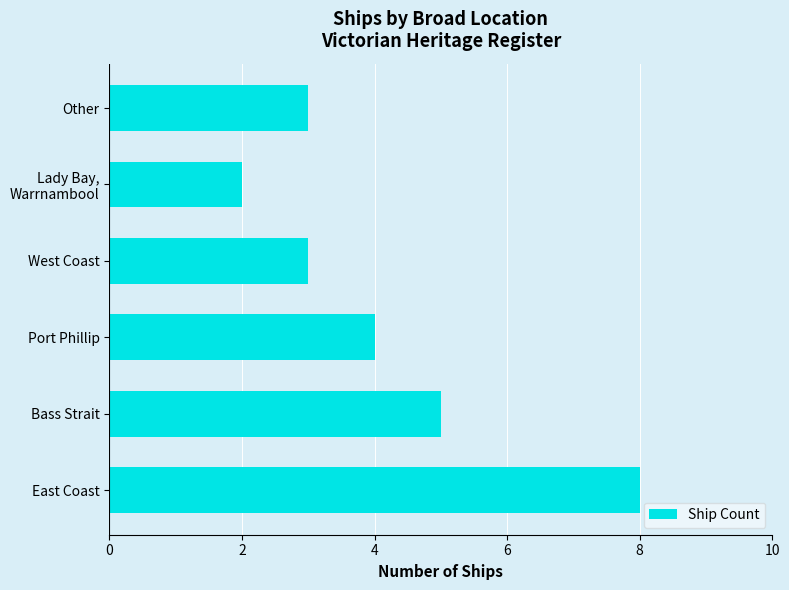

How many data points are less than 4?

3